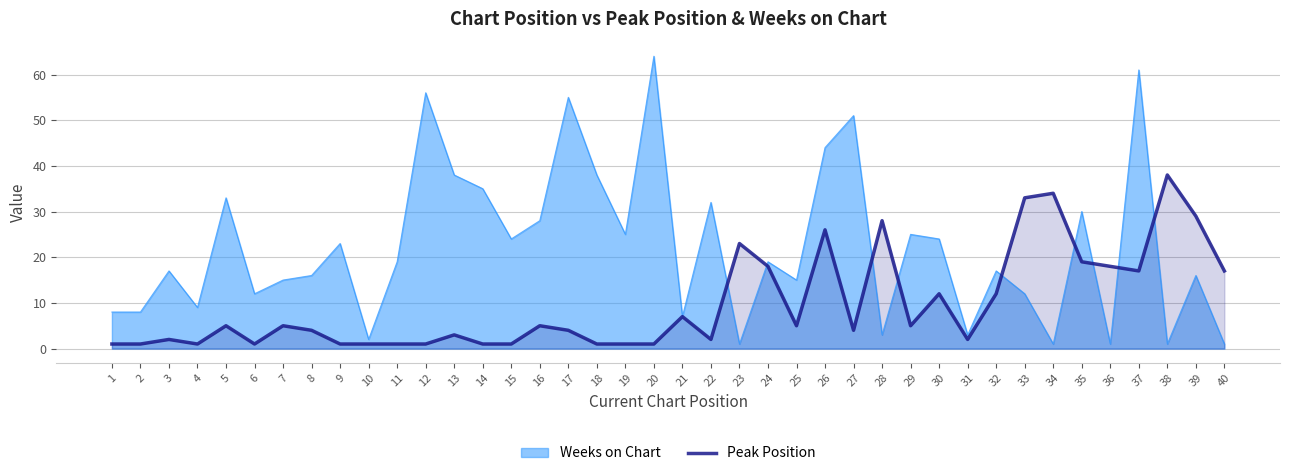

How many categories are shown in the chart?

40